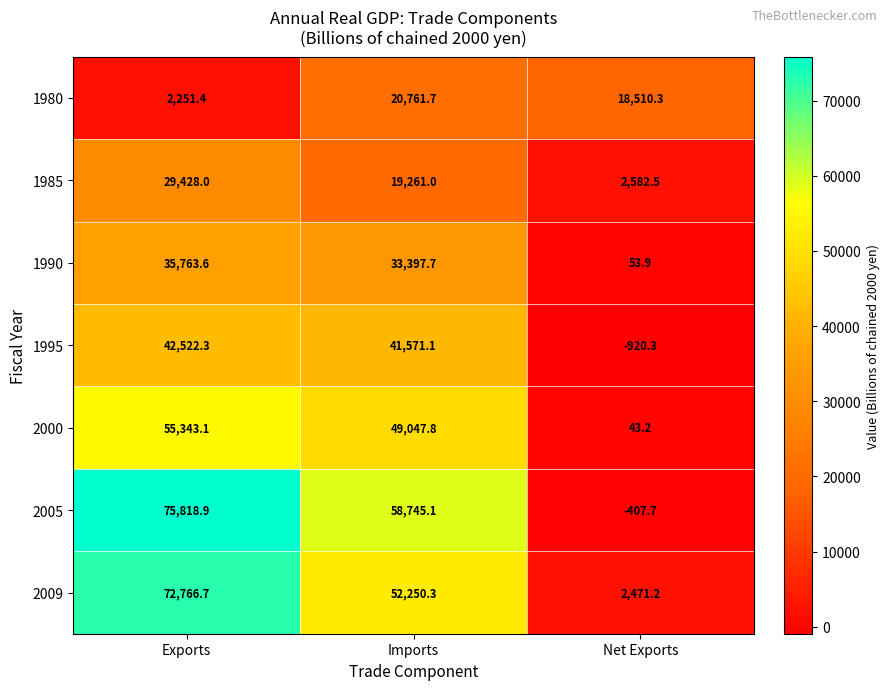

True or false: 2000 has a value of 21561.2 at Exports.

False